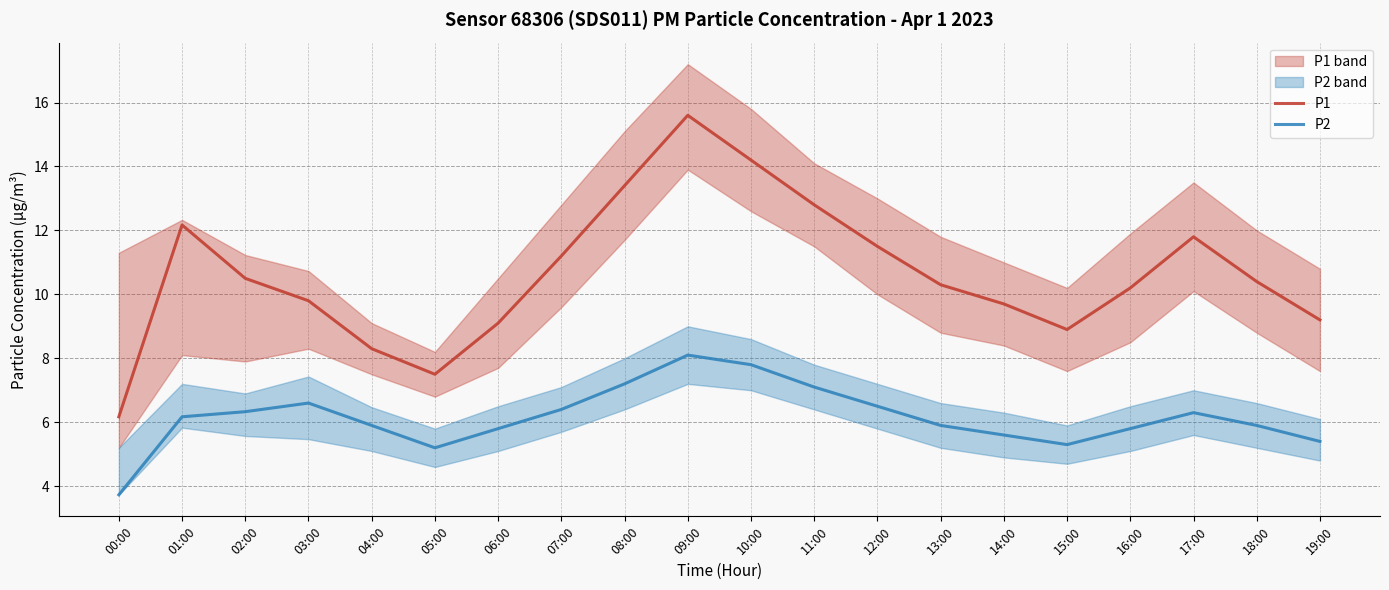

Which series has the largest range (max minus min)?

P1